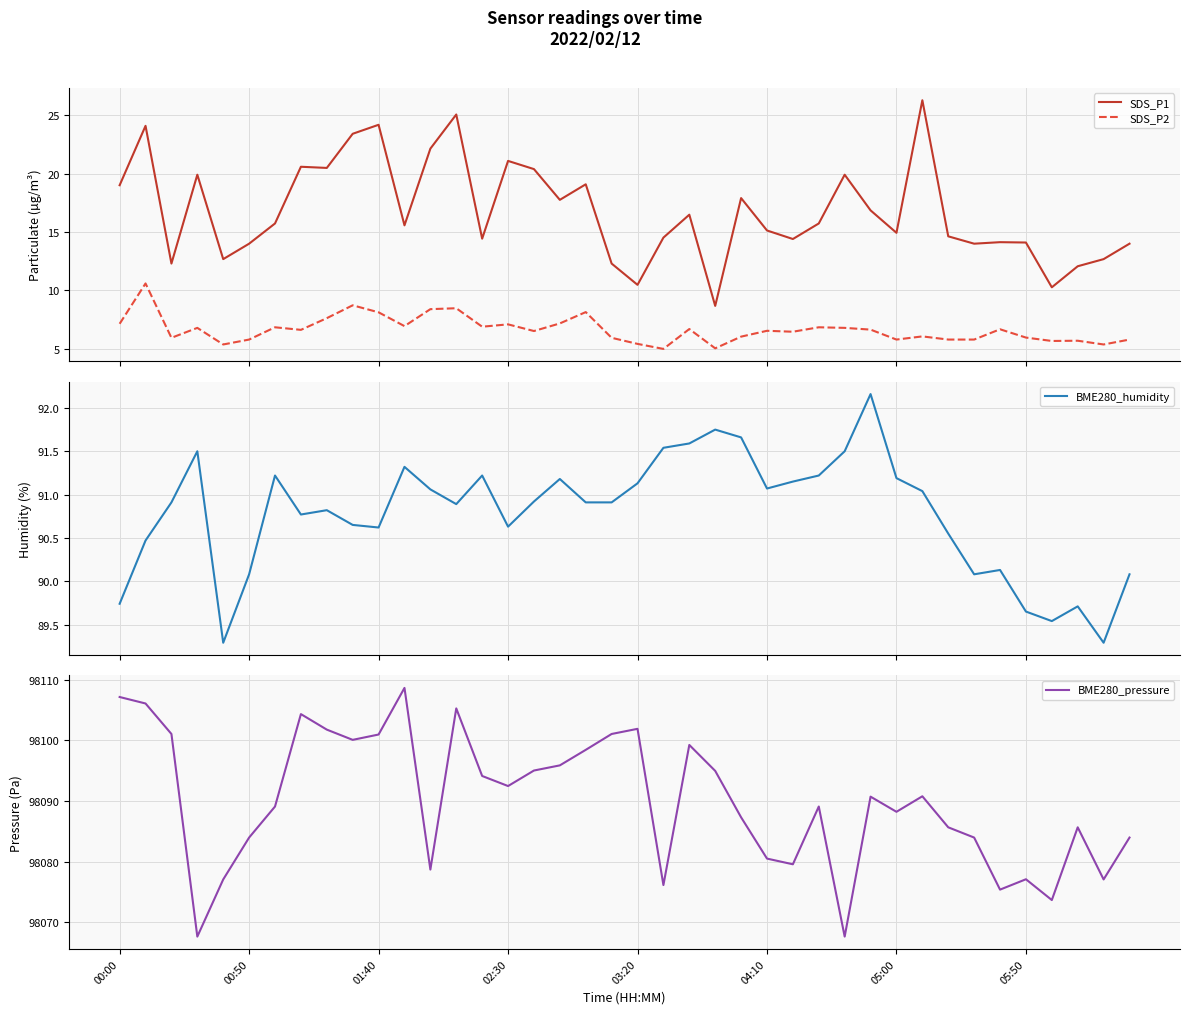

True or false: SDS_P1 and SDS_P2 intersect in this chart.

False